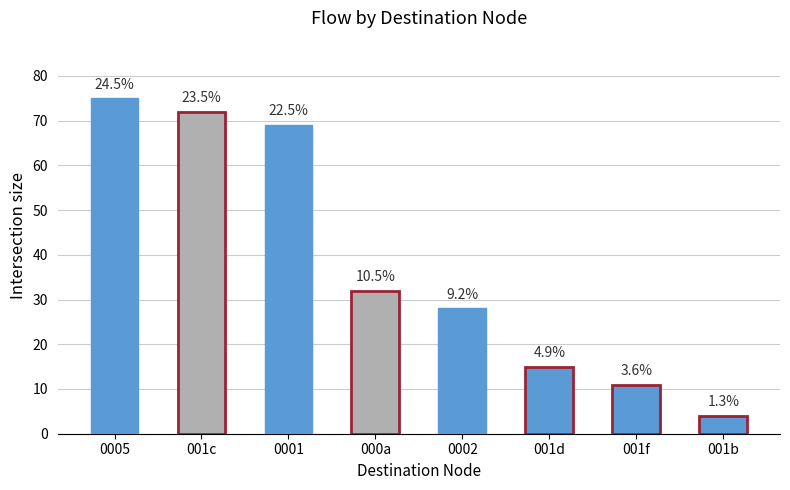

What is the difference between the maximum and minimum values?

71